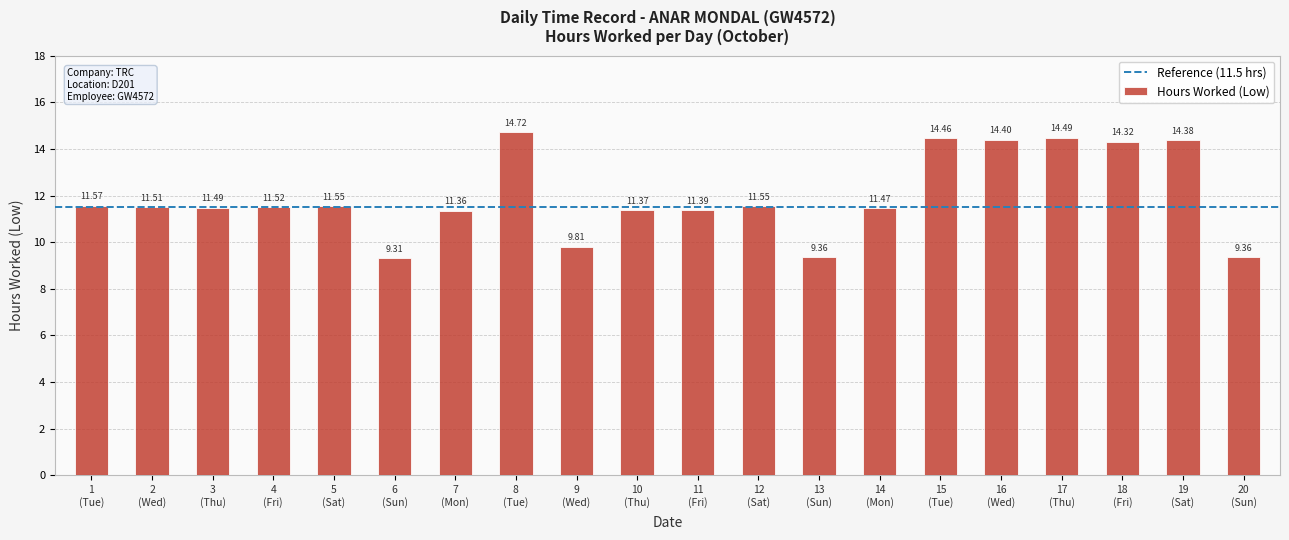

What is the sum of all values?

239.4